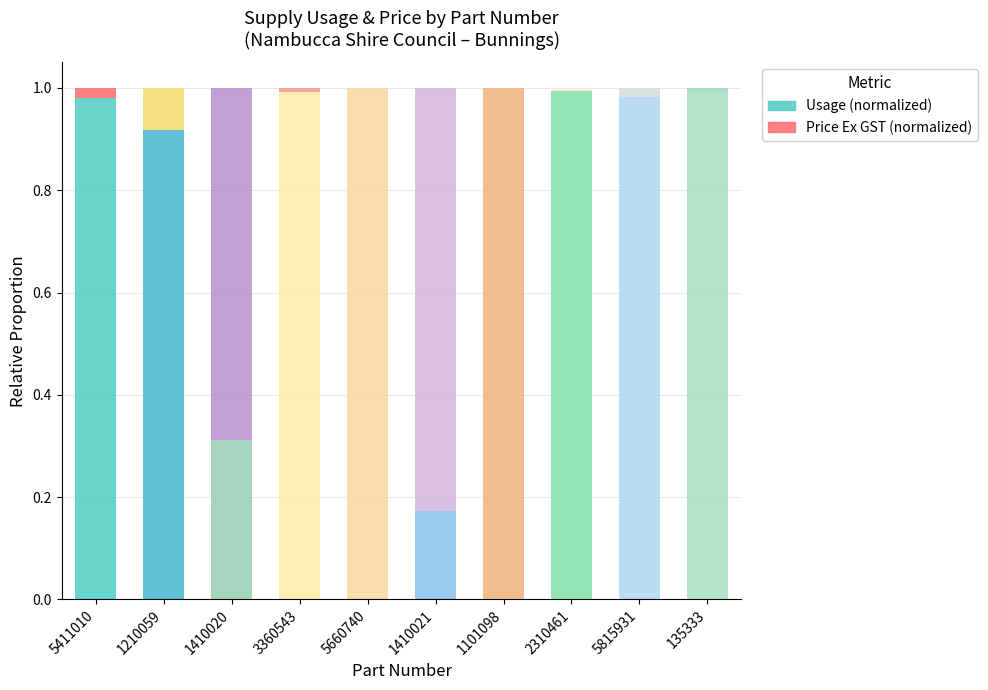

How many series are shown in this chart?

2